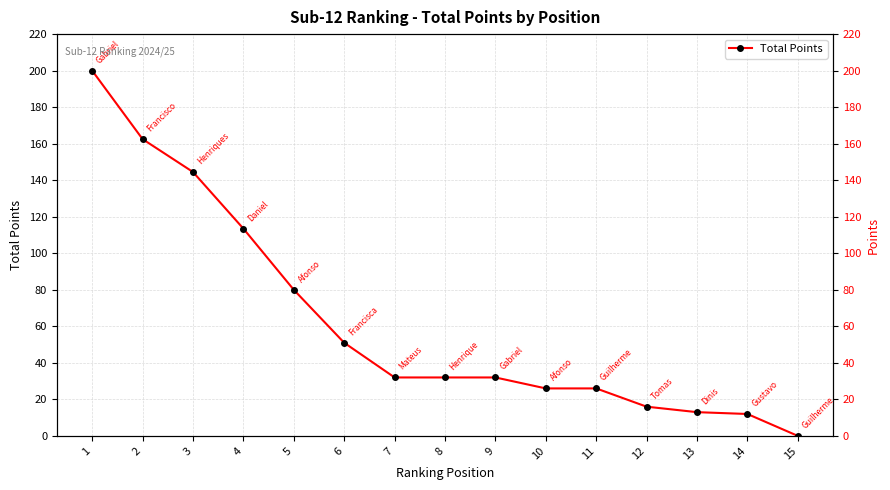

Reading left to right, list all the values displayed in this chart.

1=200.0	2=162.5	3=144.5	4=113.5	5=80.0	6=51.0	7=32.0	8=32.0	9=32.0	10=26.0	11=26.0	12=16.0	13=13.0	14=12.0	15=0.0